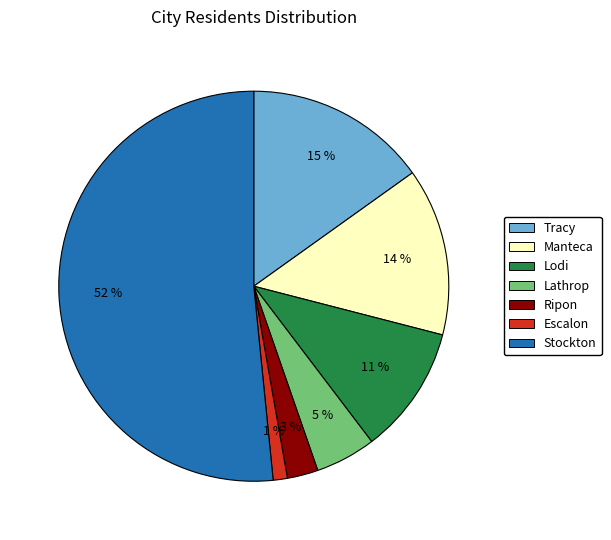

What percentage is the Lathrop slice, to the nearest percent?

5%